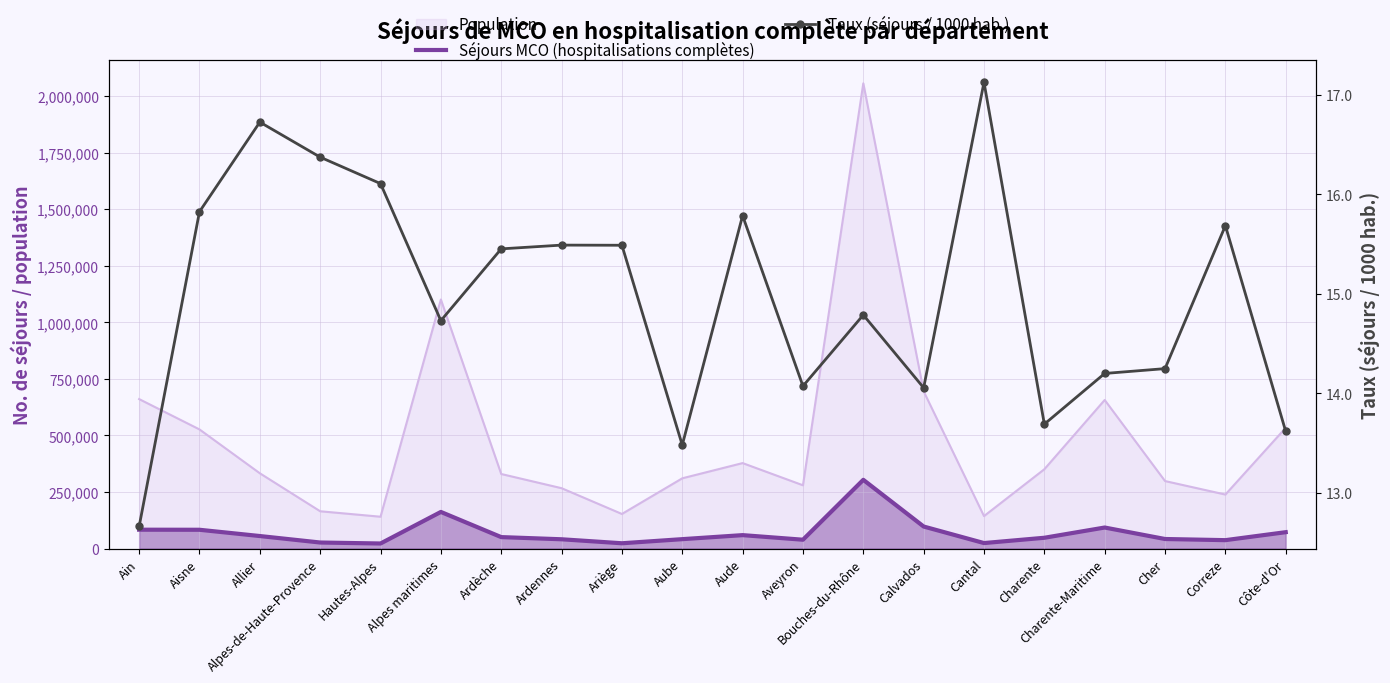

What is the difference between the second highest and second lowest values in the Séjours MCO (hospitalisations complètes) series?

138469.0